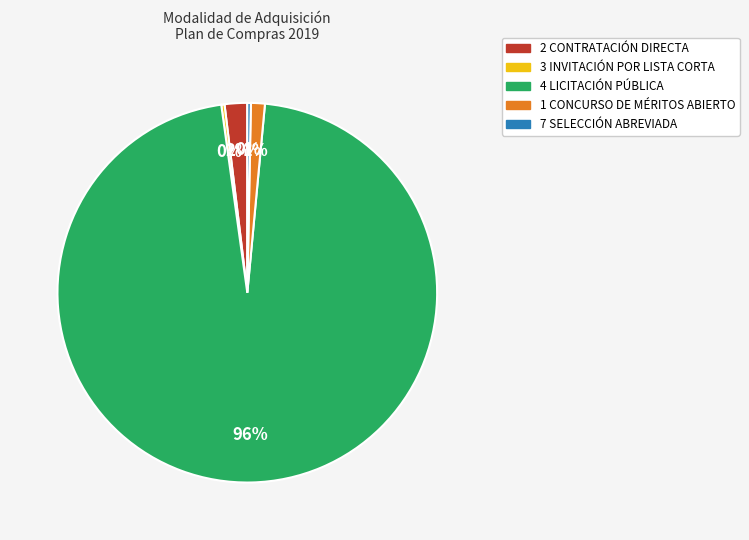

Which has a higher value, 7 SELECCIÓN ABREVIADA or 2 CONTRATACIÓN DIRECTA?

2 CONTRATACIÓN DIRECTA